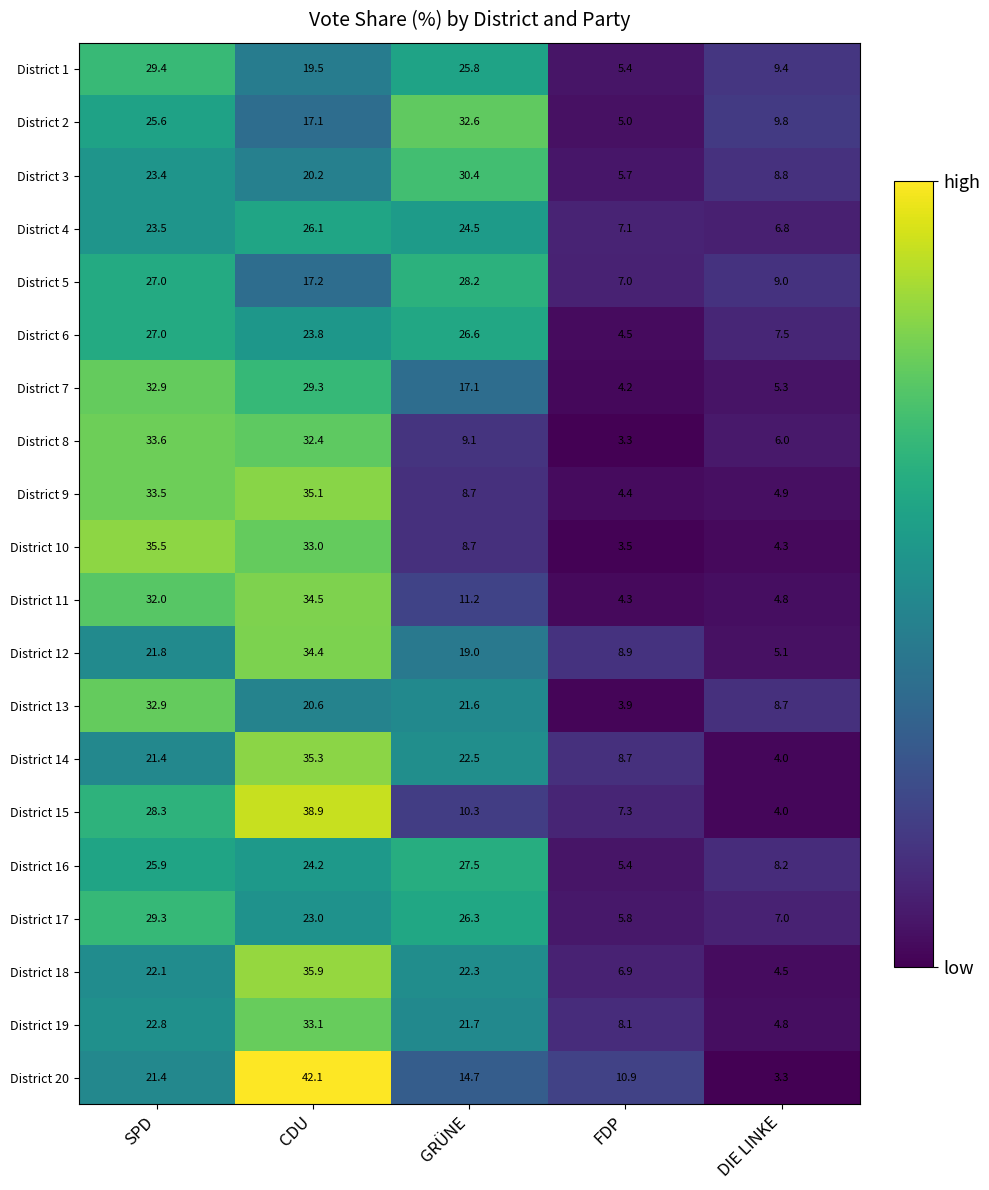

How many categories are shown in the chart?

5